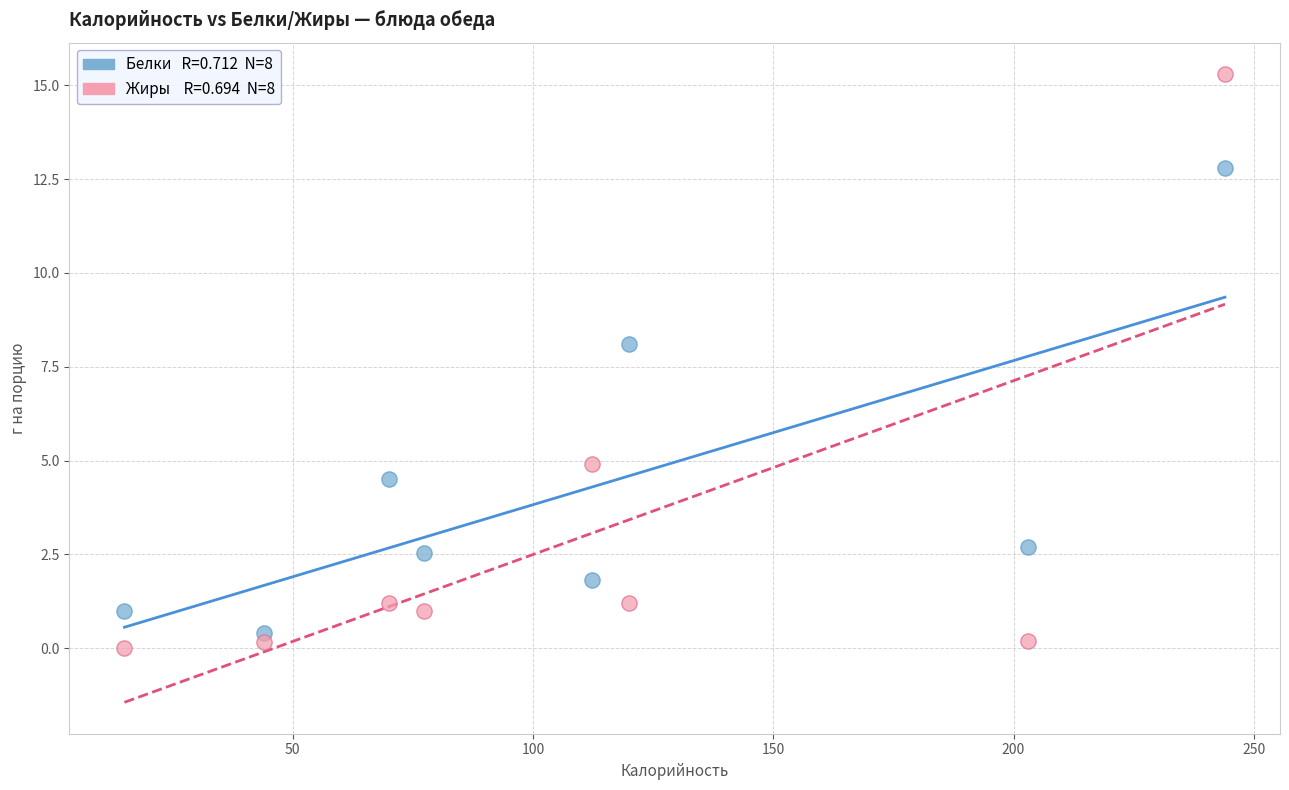

Across all series, what Y value is closest to 7?

8.1